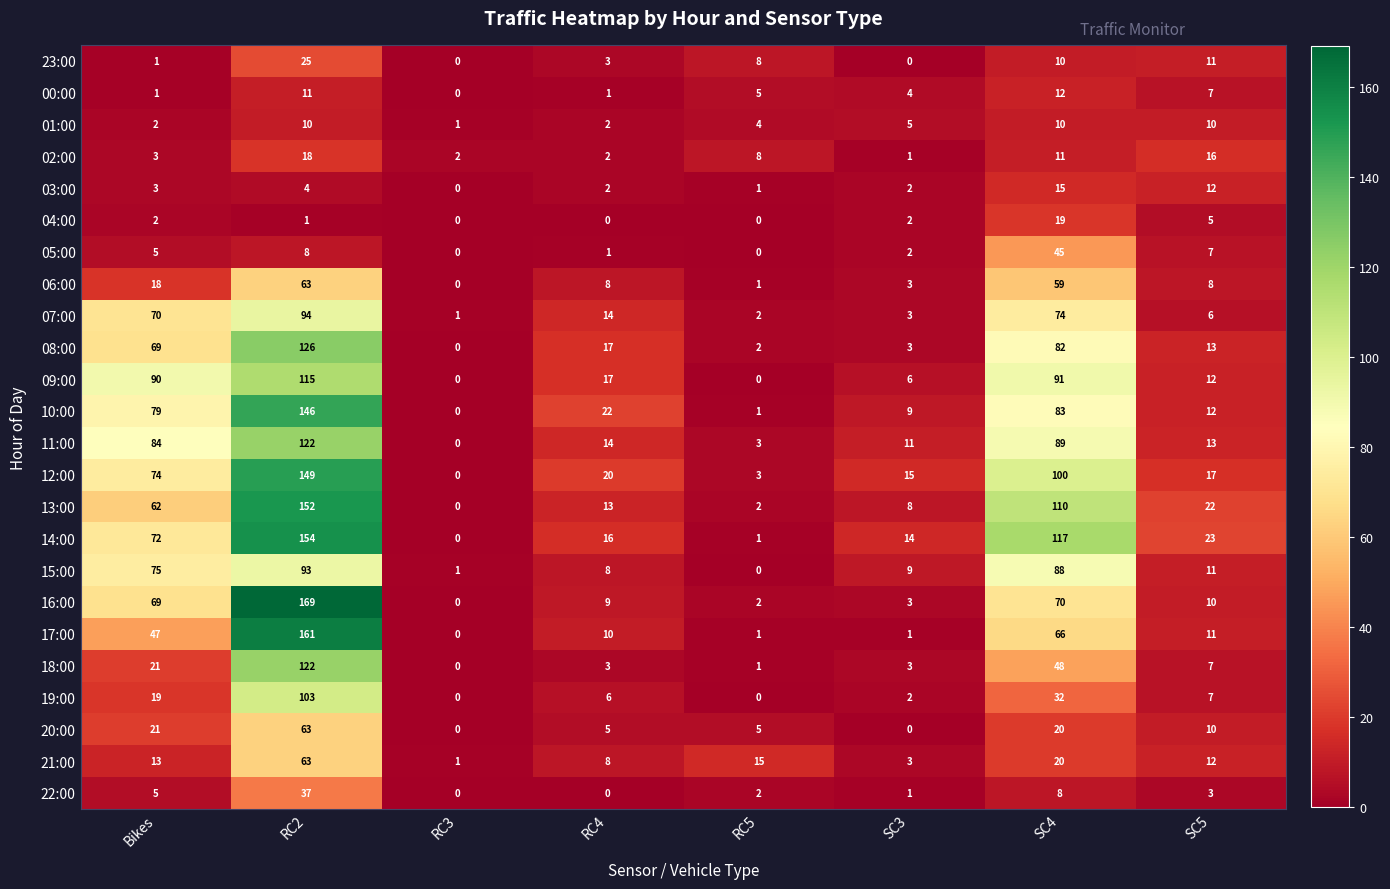

Is it true that 02:00 equals 19 at SC4?

False